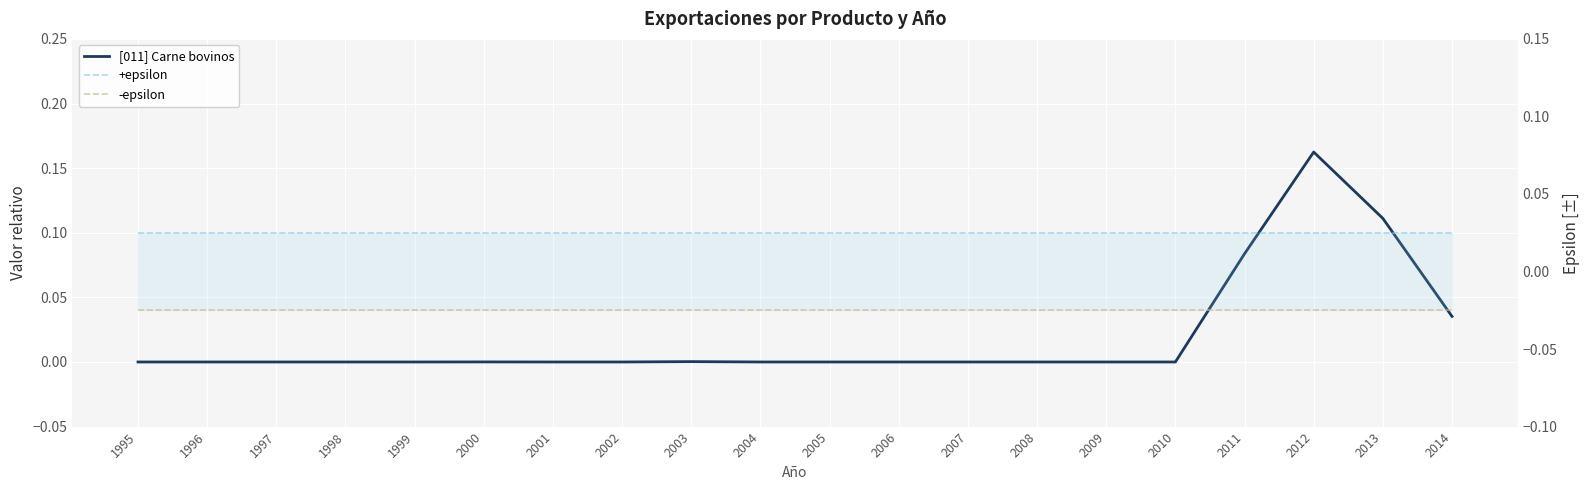

True or false: -epsilon and +epsilon intersect in this chart.

False